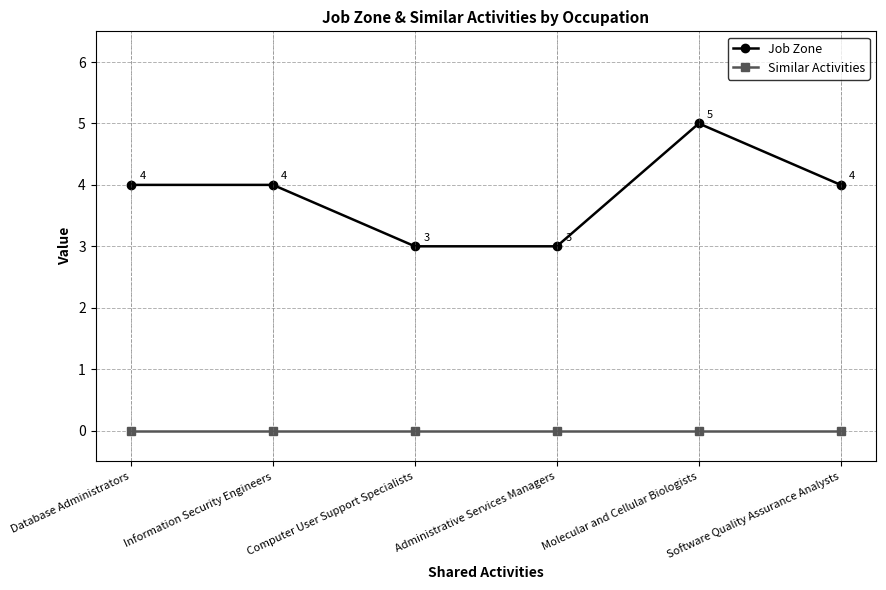

Read the Job Zone value at Computer User Support Specialists.

3